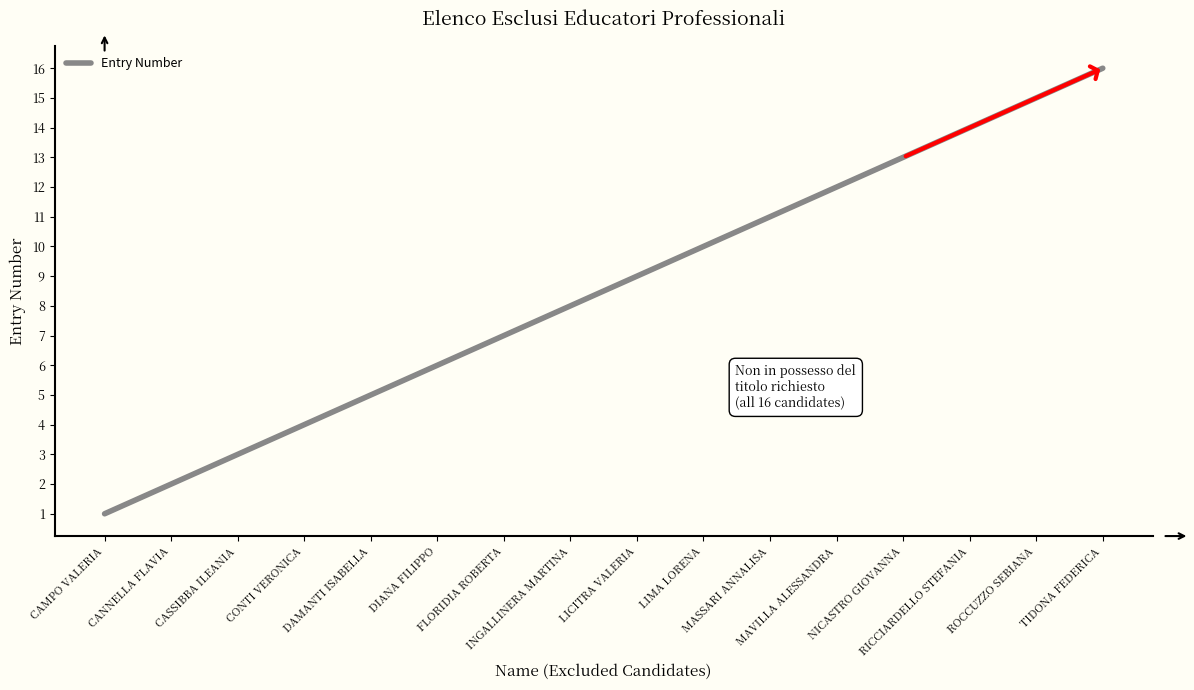

What is the difference between the maximum and minimum values?

15